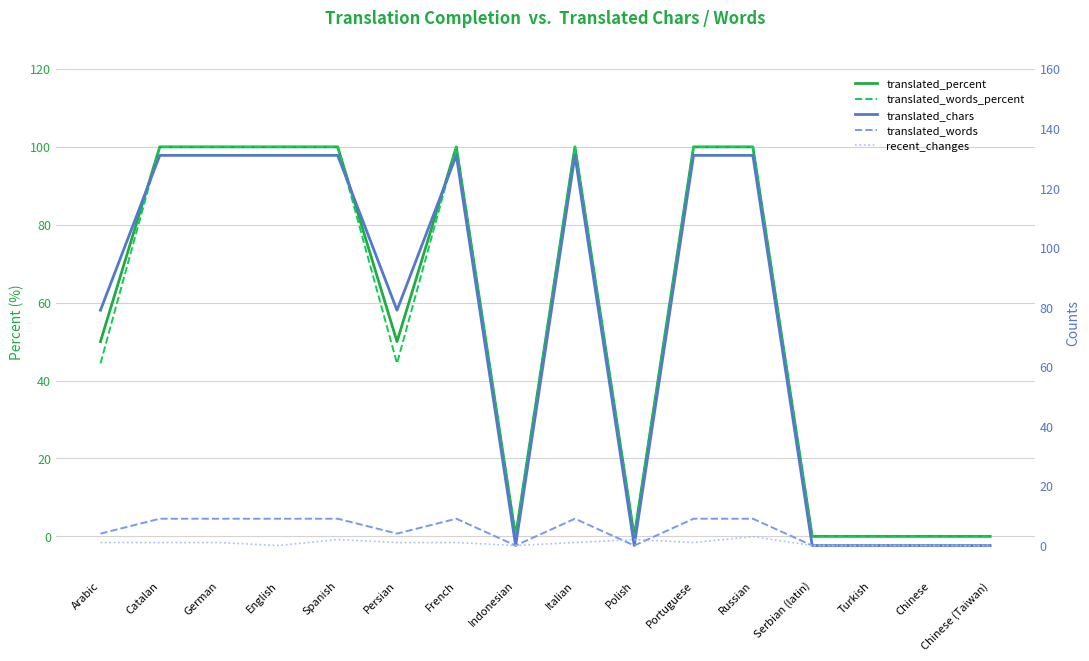

The translated_chars series shows 173.0 at Portuguese. True or false?

False